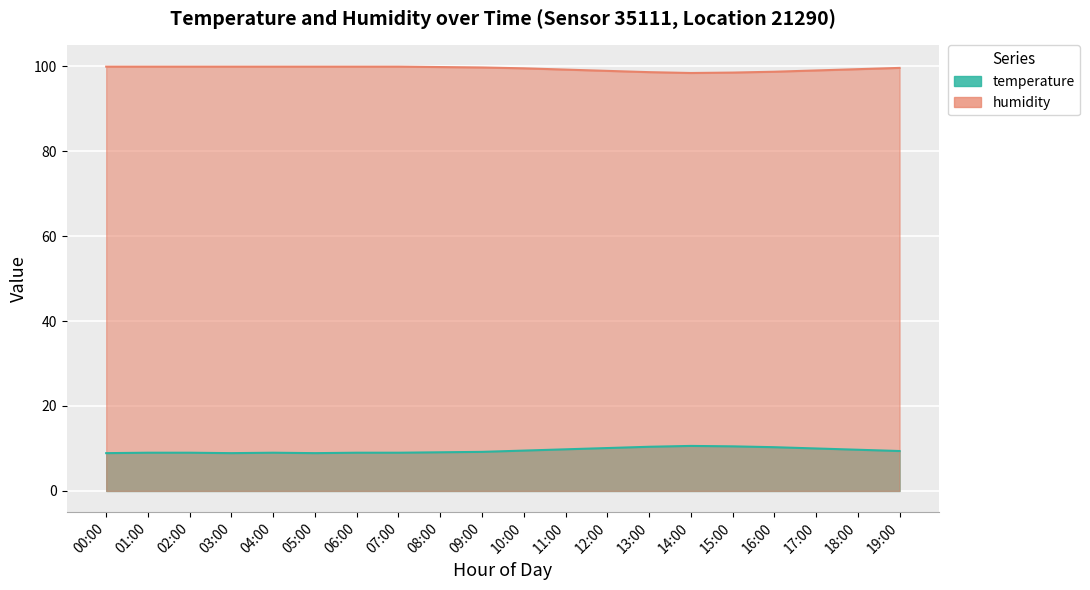

At how many categories does at least one series exceed 94?

20